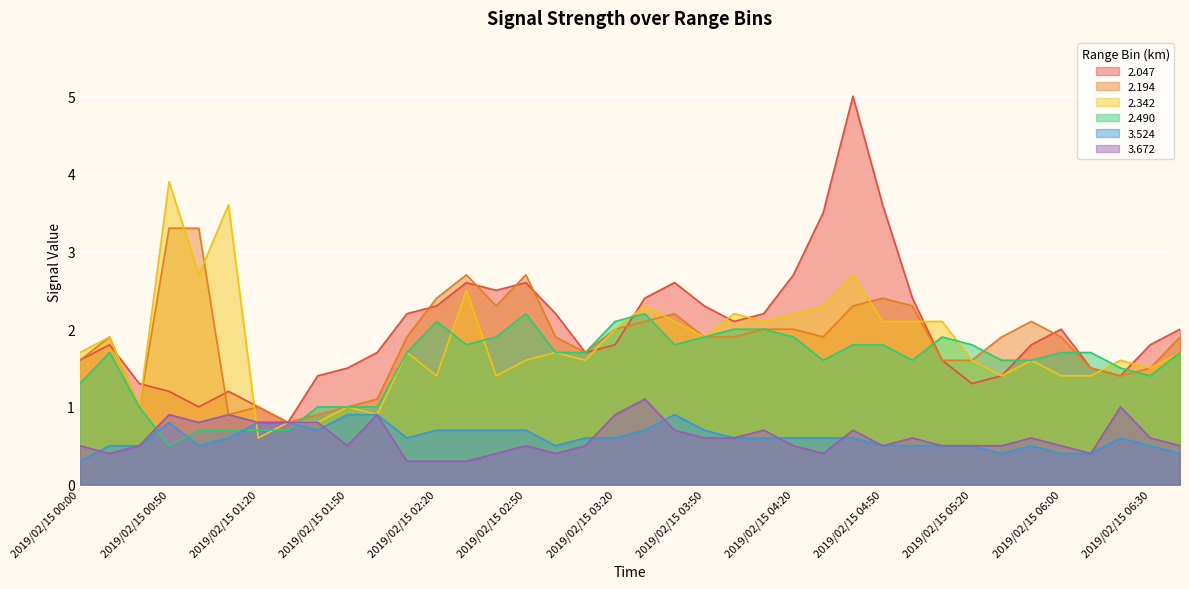

Which category has the highest value in the   2.047 series?

2019/02/15 04:40